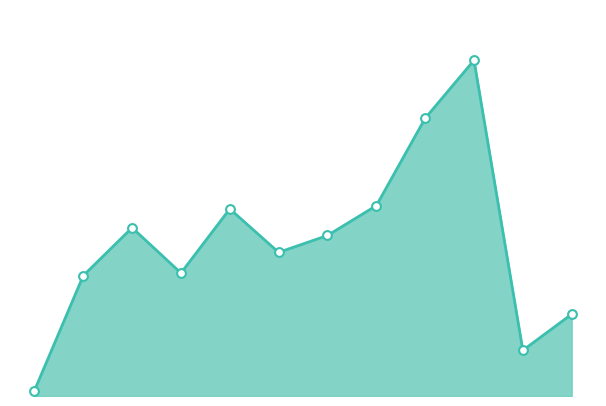

Which series has the largest total across all categories?

Total_line